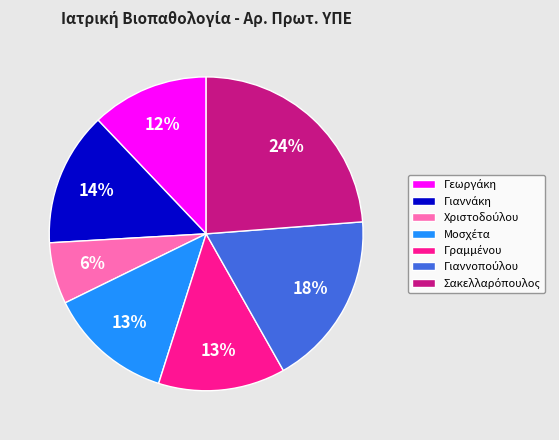

To the nearest percent, what is the average slice percentage?

14%